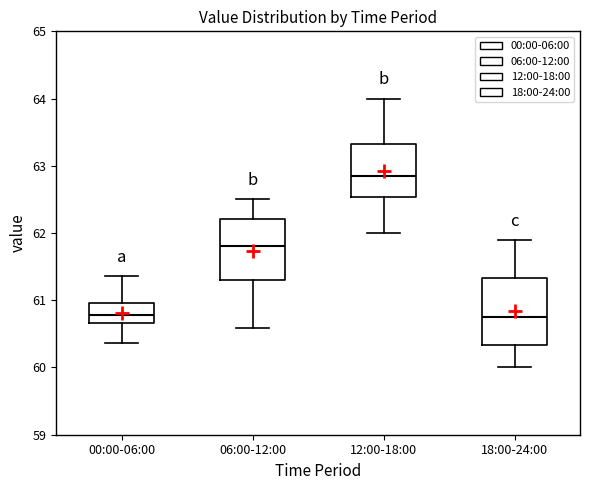

Reading left to right, transcribe this box plot: for each box, give where its median line is, the range the box spans, and where its two whiskers end, as read against the y-axis. The values are not printed on the chart, so give them approximately, as read against the axis.

00:00-06:00: median 60.8, box 60.7 to 61.0, whiskers 60.4 to 61.4
06:00-12:00: median 61.8, box 61.3 to 62.2, whiskers 60.6 to 62.5
12:00-18:00: median 62.9, box 62.5 to 63.3, whiskers 62.0 to 64.0
18:00-24:00: median 60.8, box 60.3 to 61.3, whiskers 60.0 to 61.9